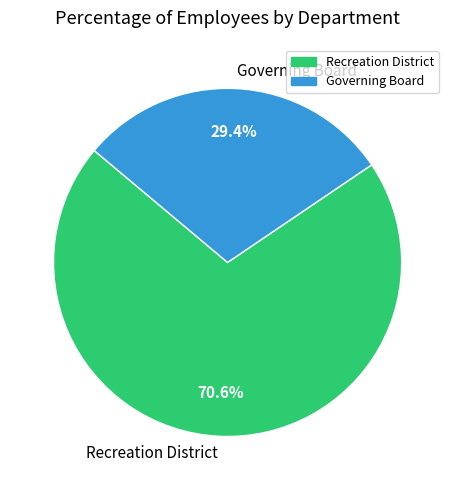

To the nearest percent, what is the average slice percentage?

50%